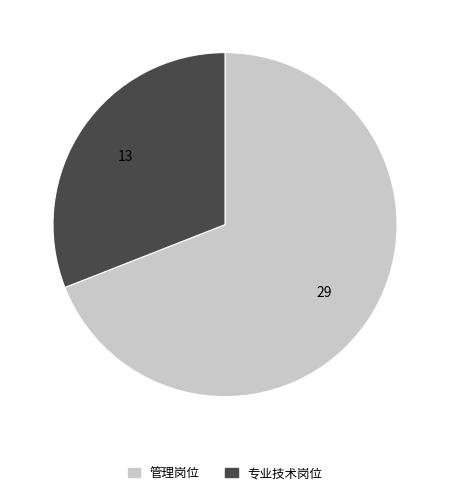

Is the sum of 专业技术岗位 and 管理岗位 greater than half?

Yes